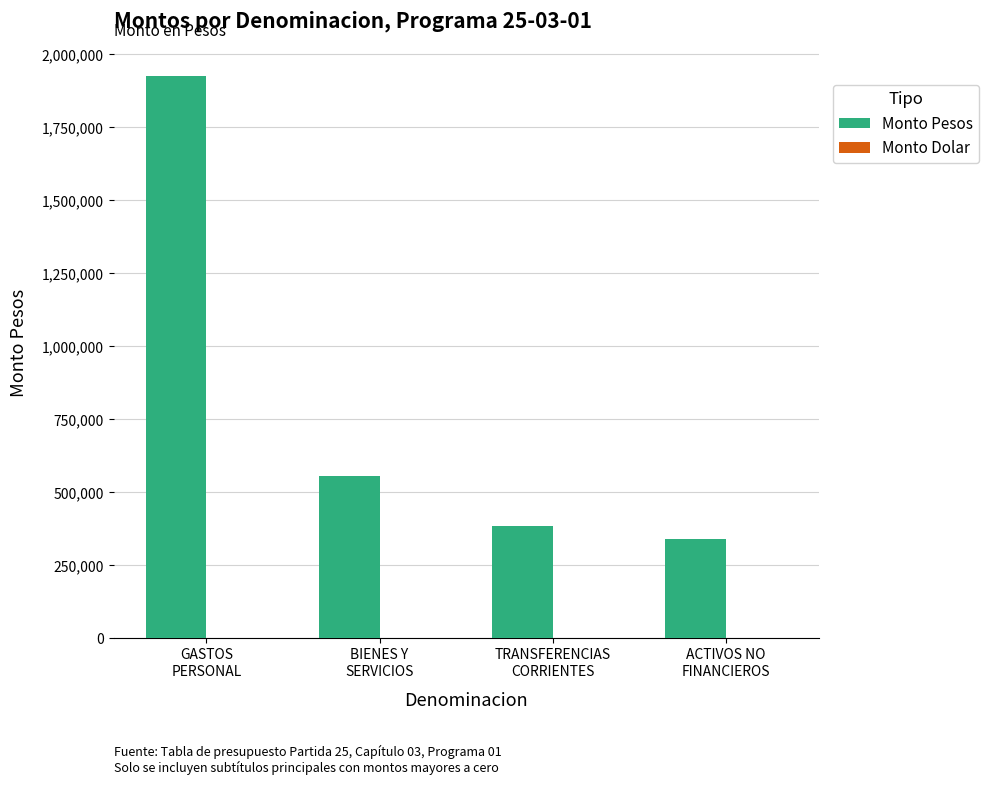

How many bars are there in total?

4